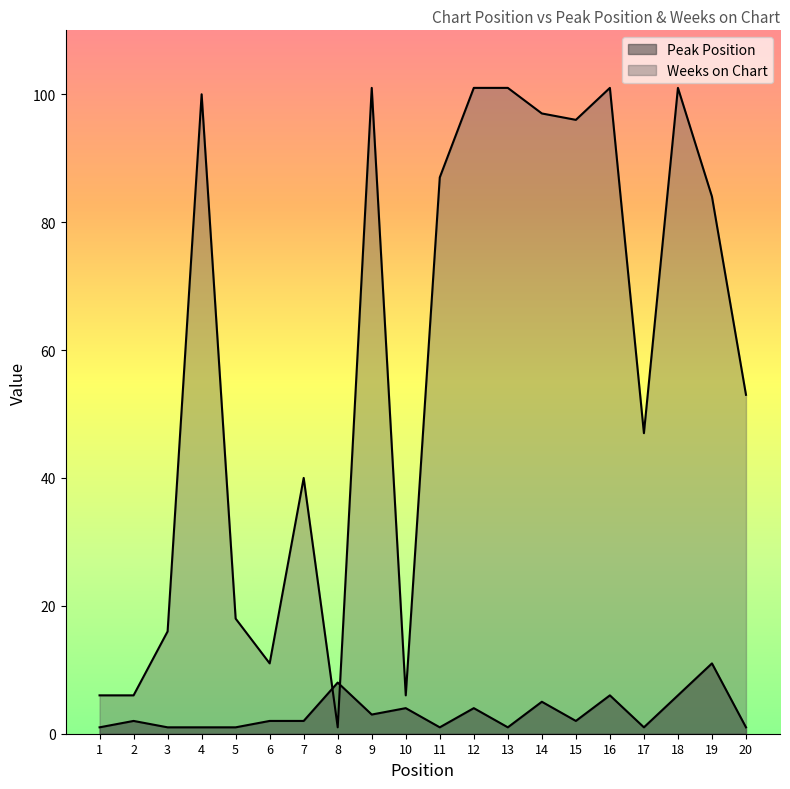

Reading right to left, transcribe all the data shown in this chart.

Peak Position: 1	11	6	1	6	2	5	1	4	1	4	3	8	2	2	1	1	1	2	1
Weeks on Chart: 53	84	101	47	101	96	97	101	101	87	6	101	1	40	11	18	100	16	6	6